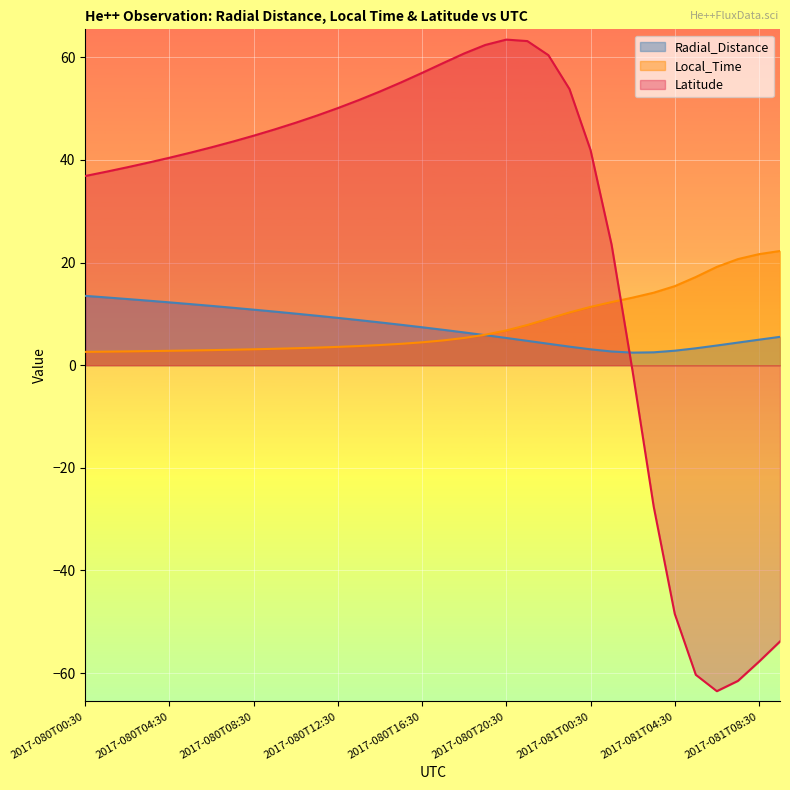

Where is the first local minimum for Latitude?

2017-081T06:30